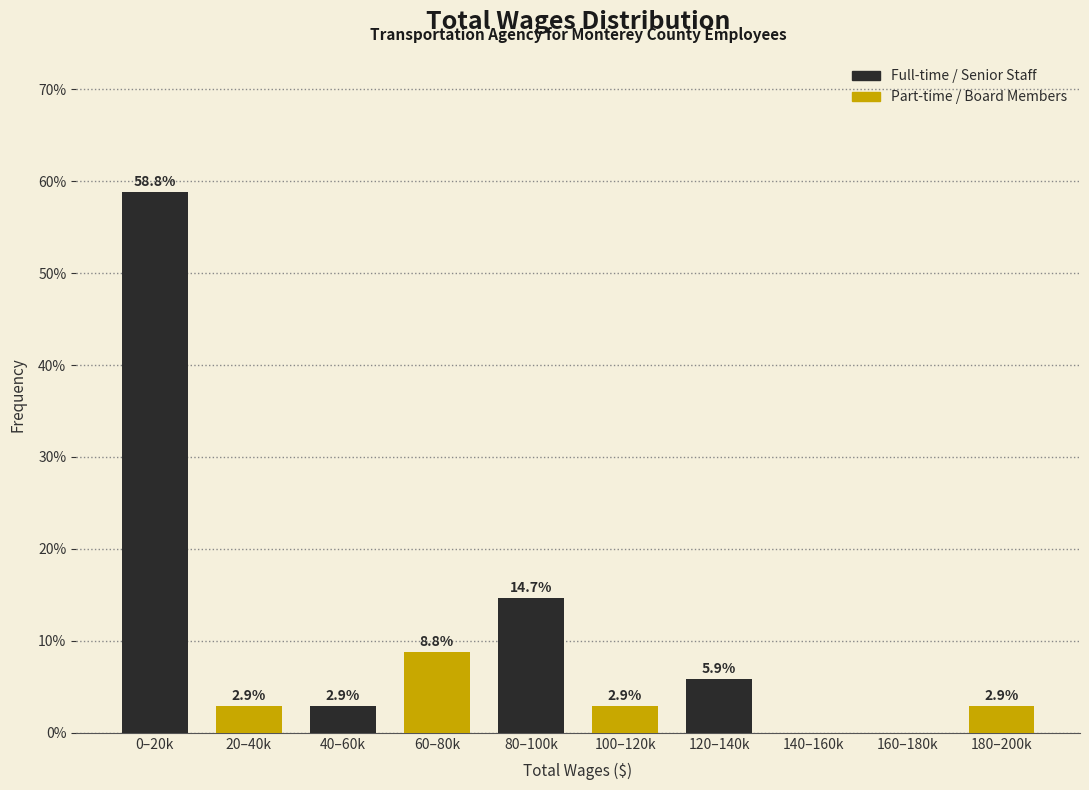

Reading right to left, extract all data points from this chart.

180–200k=2.9	160–180k=0.0	140–160k=0.0	120–140k=5.9	100–120k=2.9	80–100k=14.7	60–80k=8.8	40–60k=2.9	20–40k=2.9	0–20k=58.8